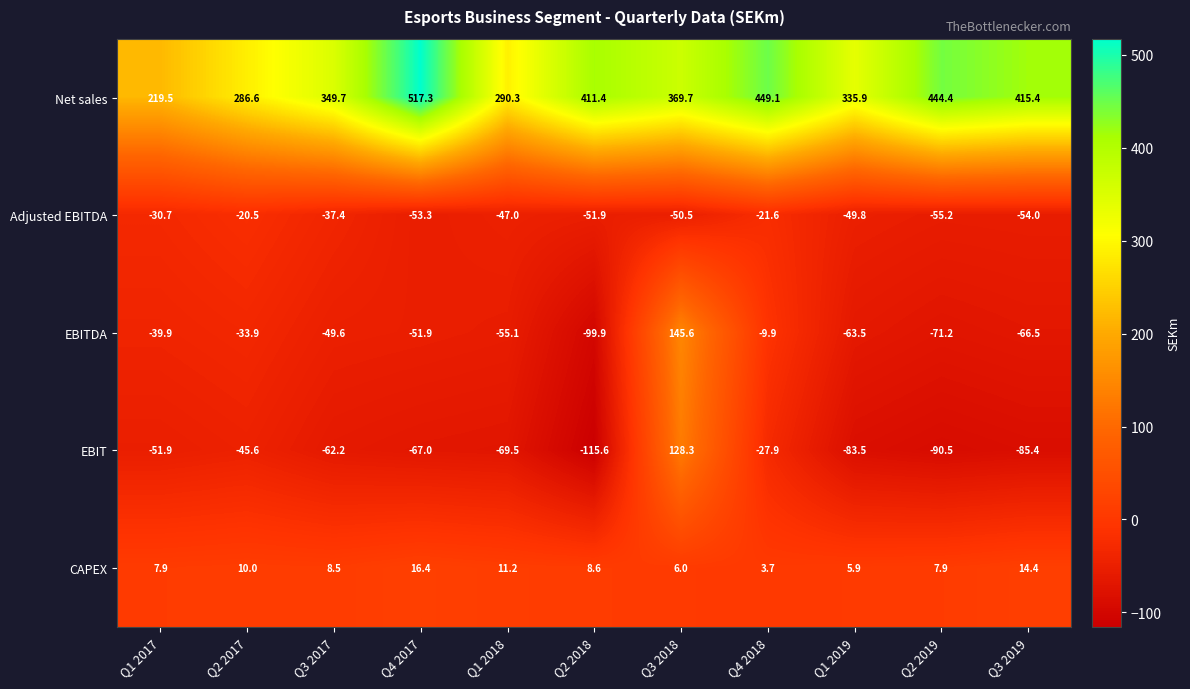

Which series has the widest spread of values?

Net sales